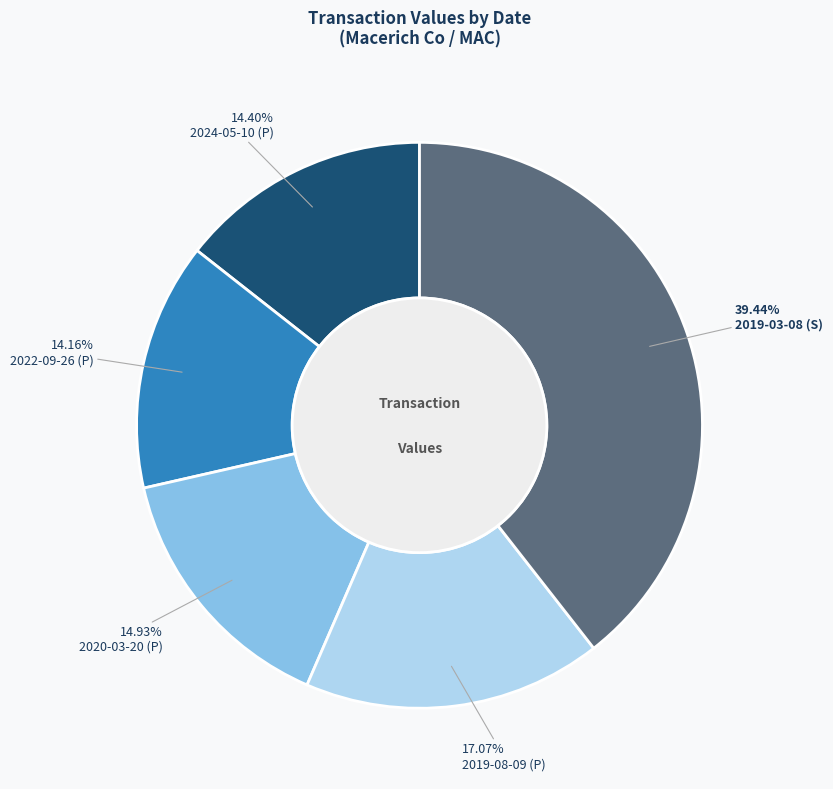

To the nearest percent, what portion does 2020-03-20 (P) represent?

15%